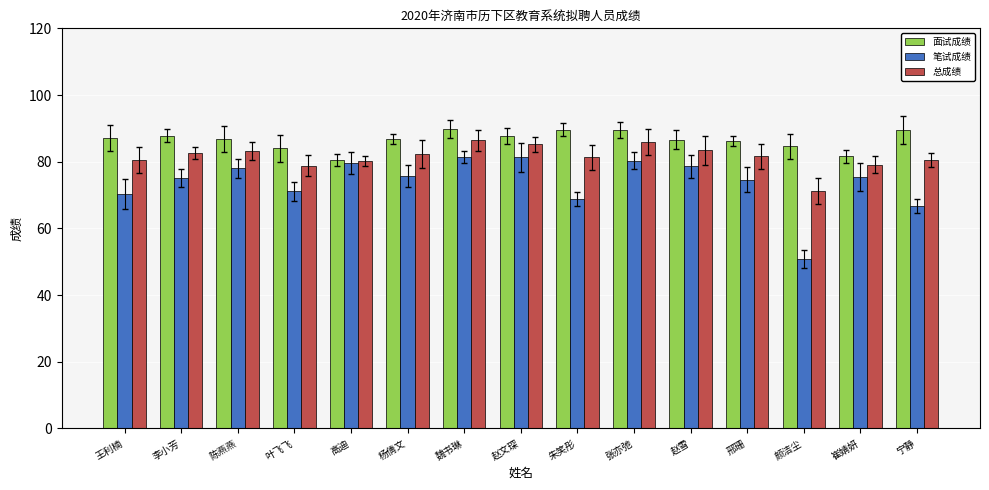

List the series in order of their peak value, lowest first.

笔试成绩, 总成绩, 面试成绩